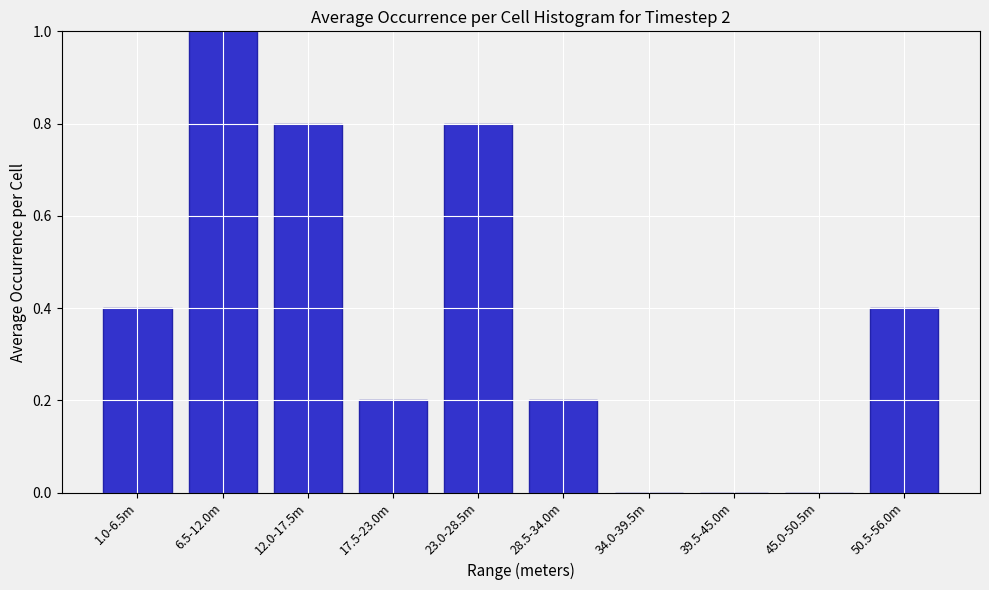

Reading right to left, list all the values displayed in this chart.

50.5-56.0m=0.4	45.0-50.5m=0.0	39.5-45.0m=0.0	34.0-39.5m=0.0	28.5-34.0m=0.2	23.0-28.5m=0.8	17.5-23.0m=0.2	12.0-17.5m=0.8	6.5-12.0m=1.0	1.0-6.5m=0.4